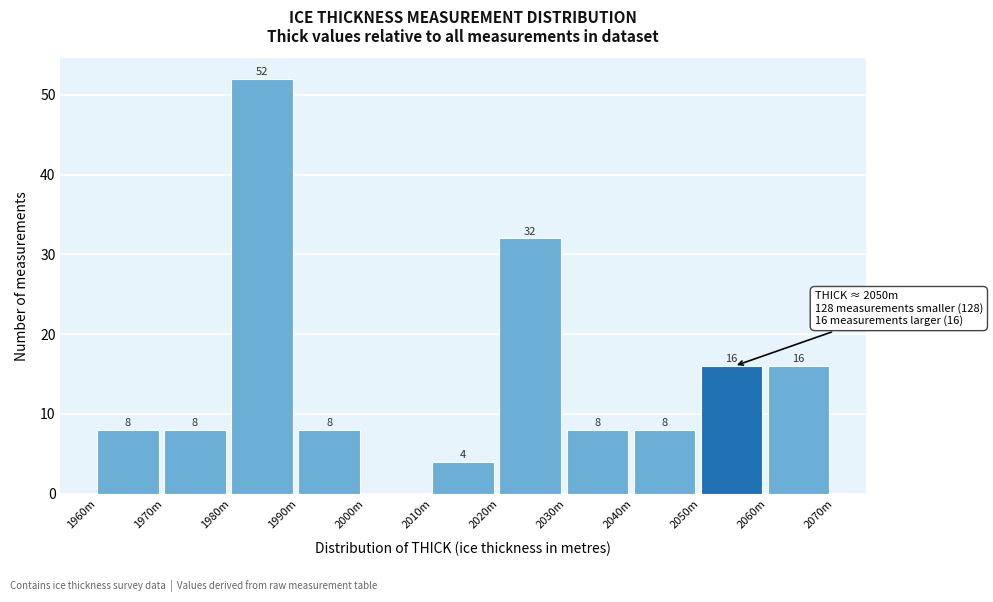

Reading left to right, transcribe all the data shown in this chart.

1960m=8	1970m=8	1980m=52	1990m=8	2000m=0	2010m=4	2020m=32	2030m=8	2040m=8	2050m=16	2060m=16